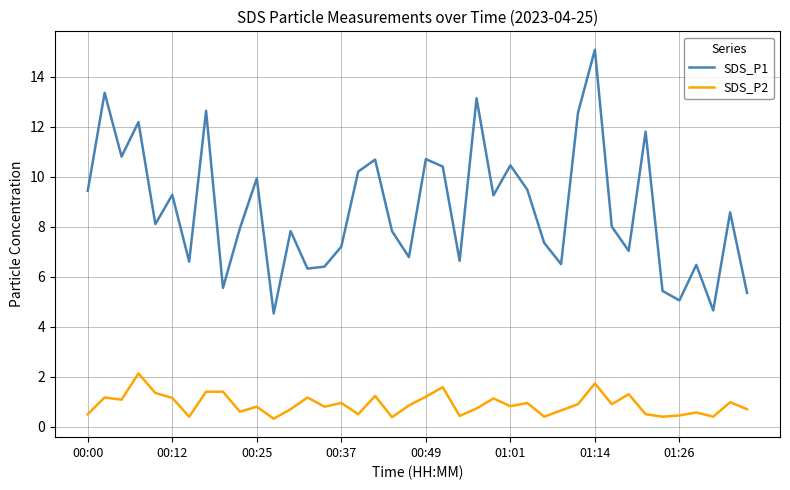

Count the number of data series in this chart.

2